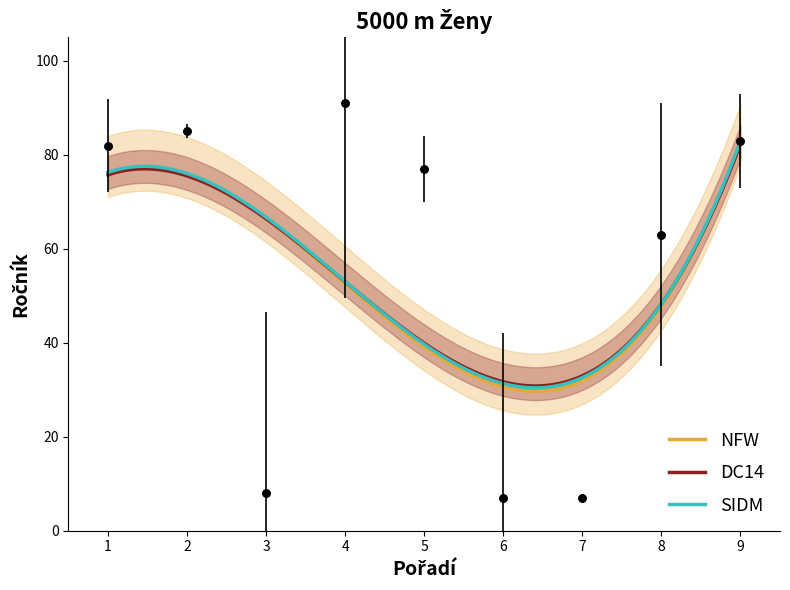

What is the highest value of the DC14 series?

82.3